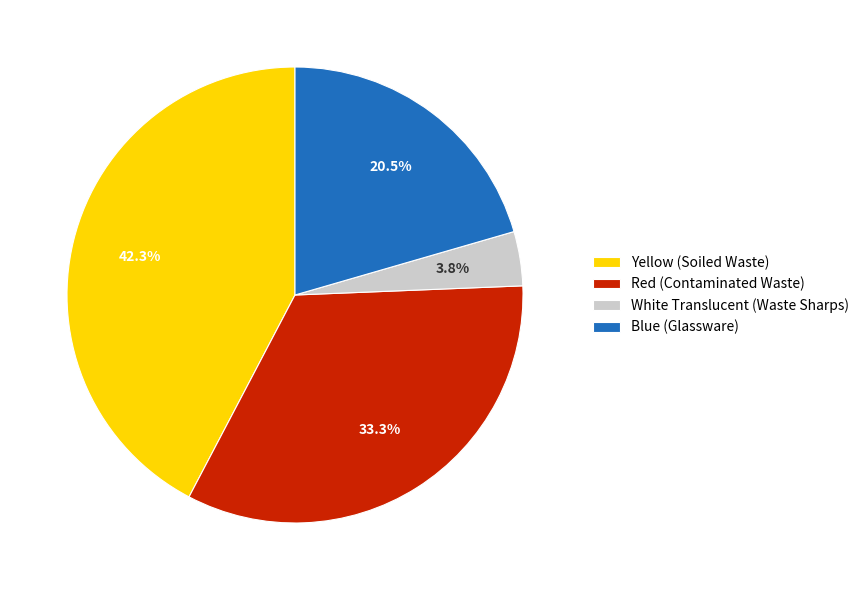

Count the number of slices in the pie.

4